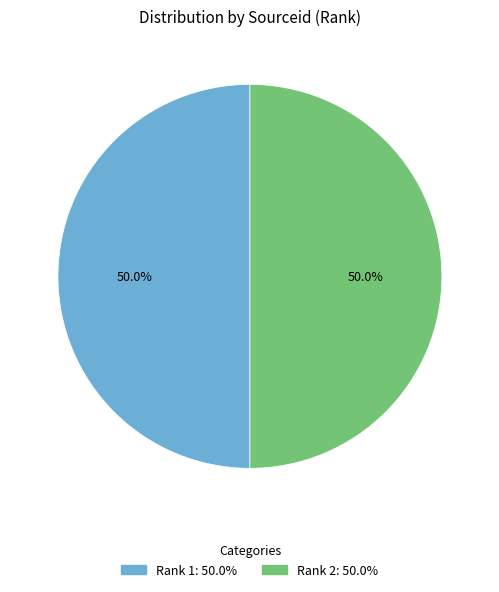

How many segments does this pie chart have?

2